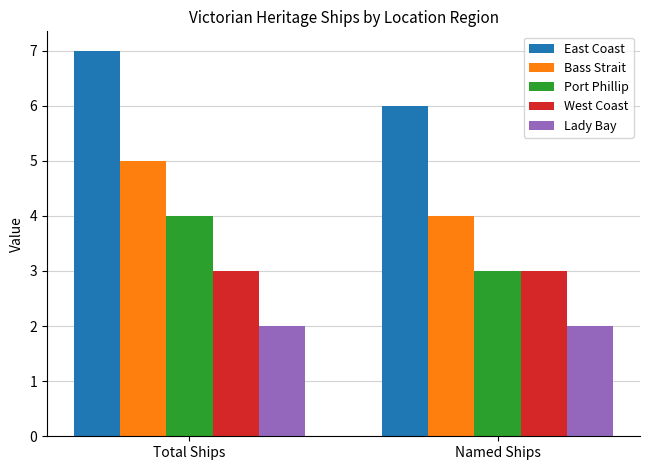

How many groups of bars are there?

2